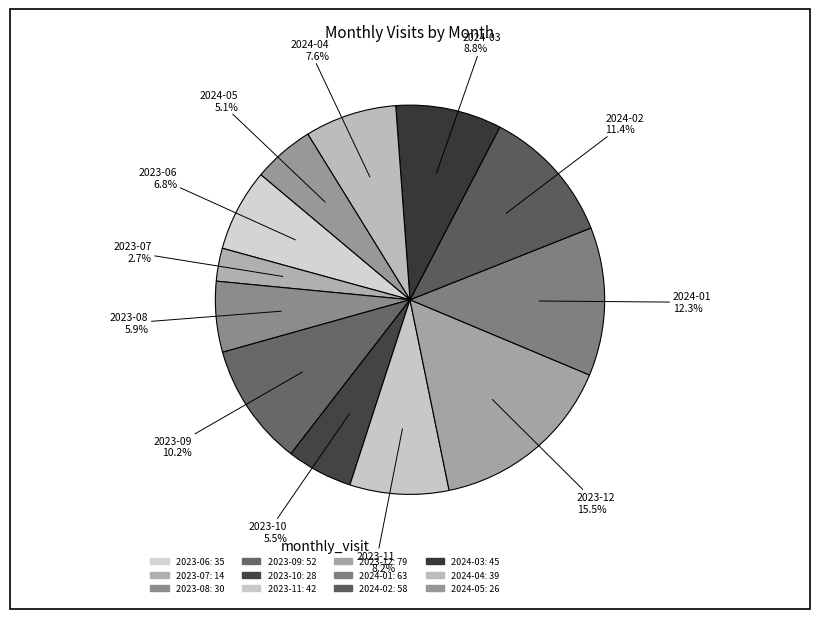

To the nearest percent, what is the combined percentage of 2024-04 and 2023-10?

13%